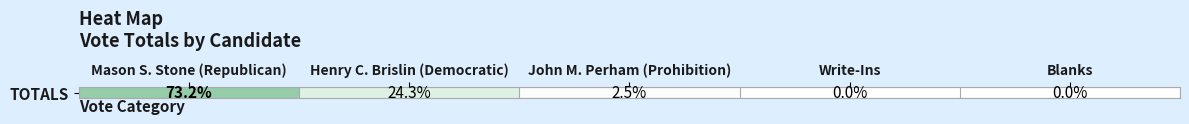

What is the sum of all values?

100.0